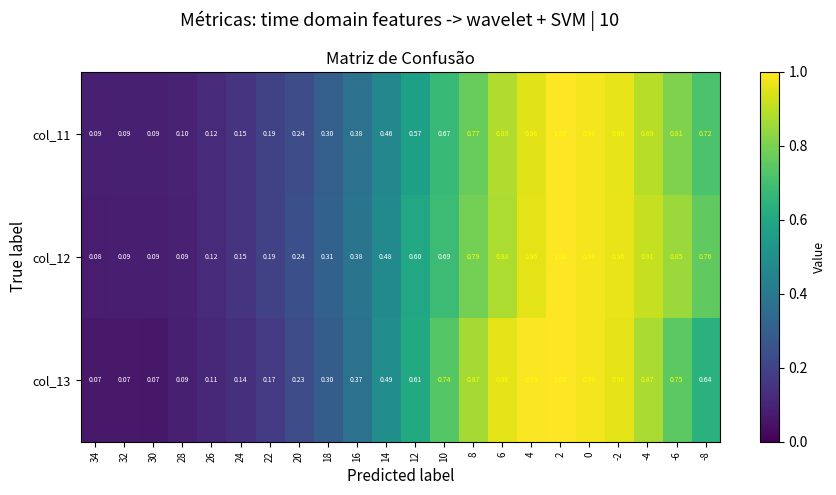

Is the value of col_11 at 6 greater than the value of col_13 at 6?

No